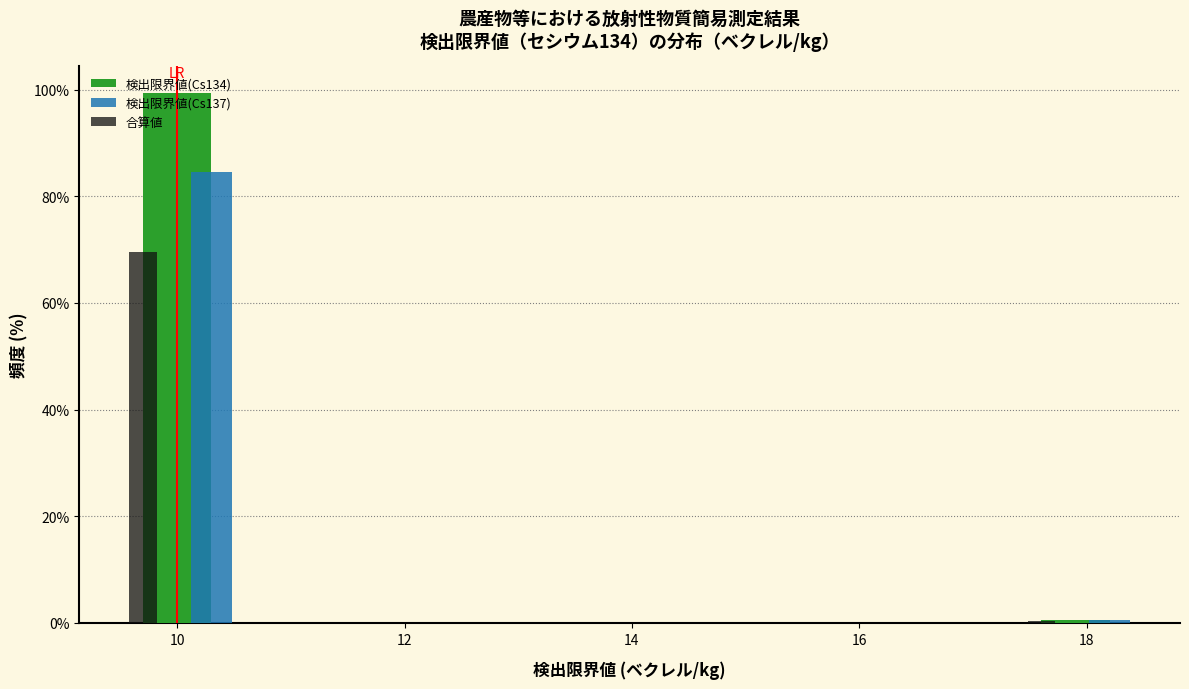

Rank the categories by 検出限界値(Cs134) value from highest to lowest.

10, 18